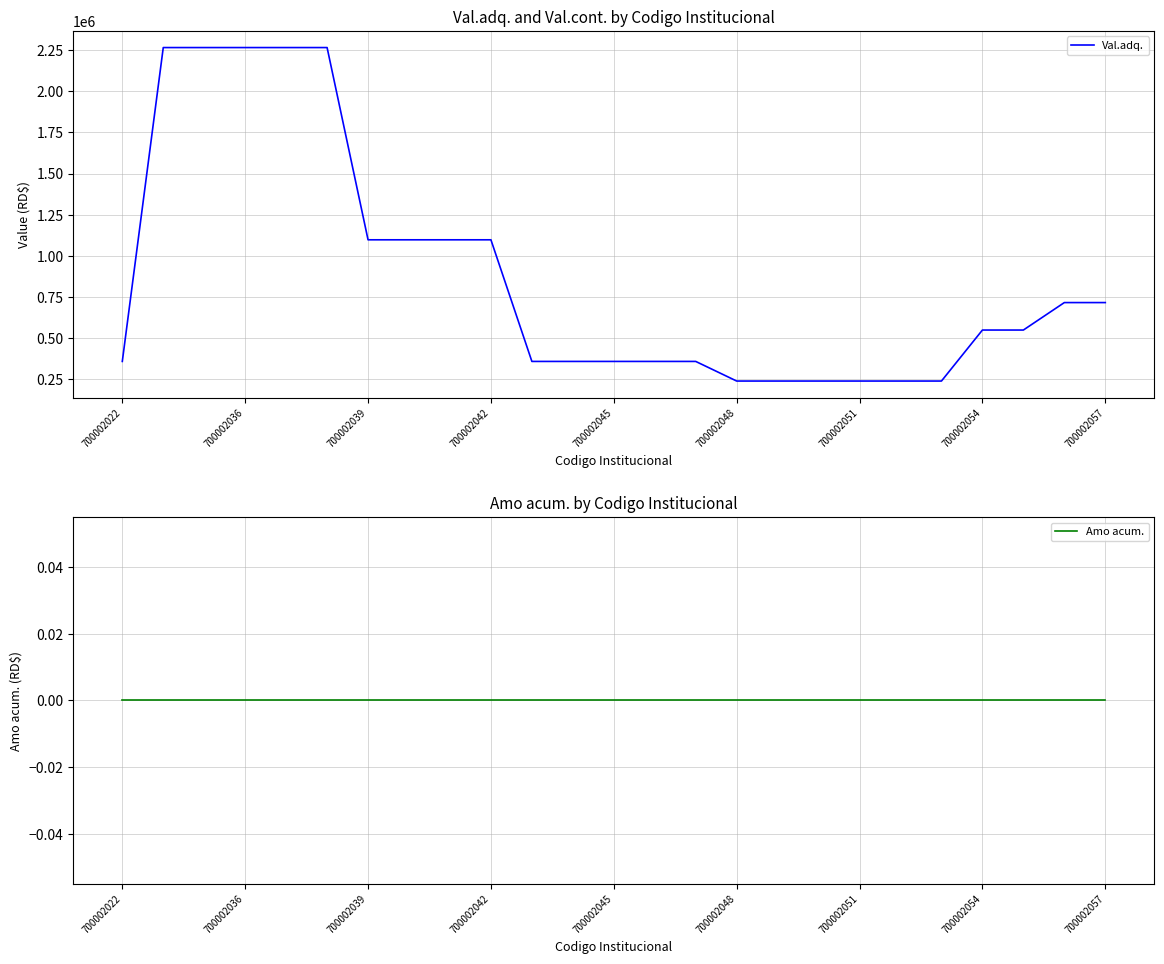

Rank the series by their maximum value, from highest to lowest.

Val.adq., Amo acum.